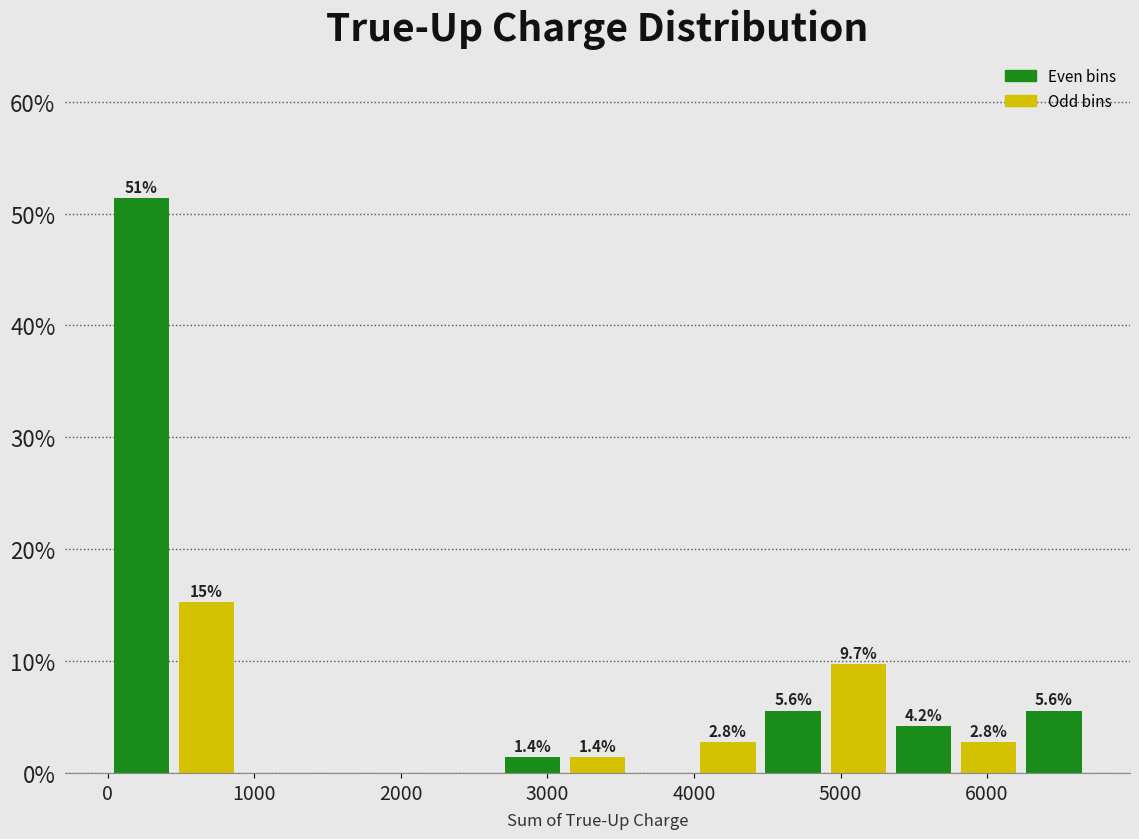

Which range on the x-axis has the tallest bar?

0 to 500